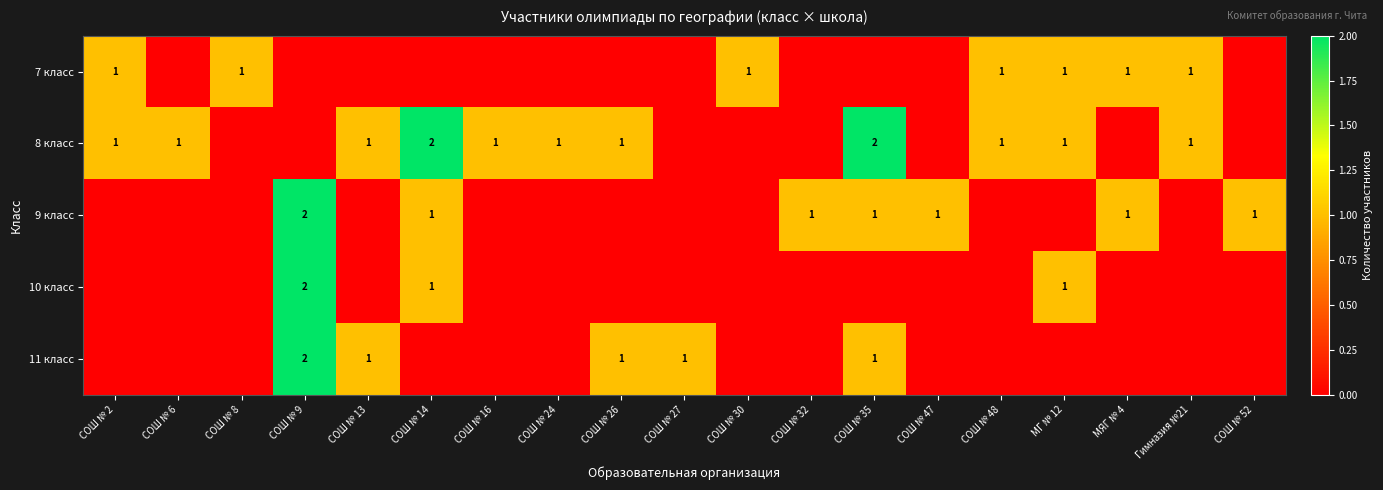

Is it true that 8 класс equals 1 at СОШ № 13?

True